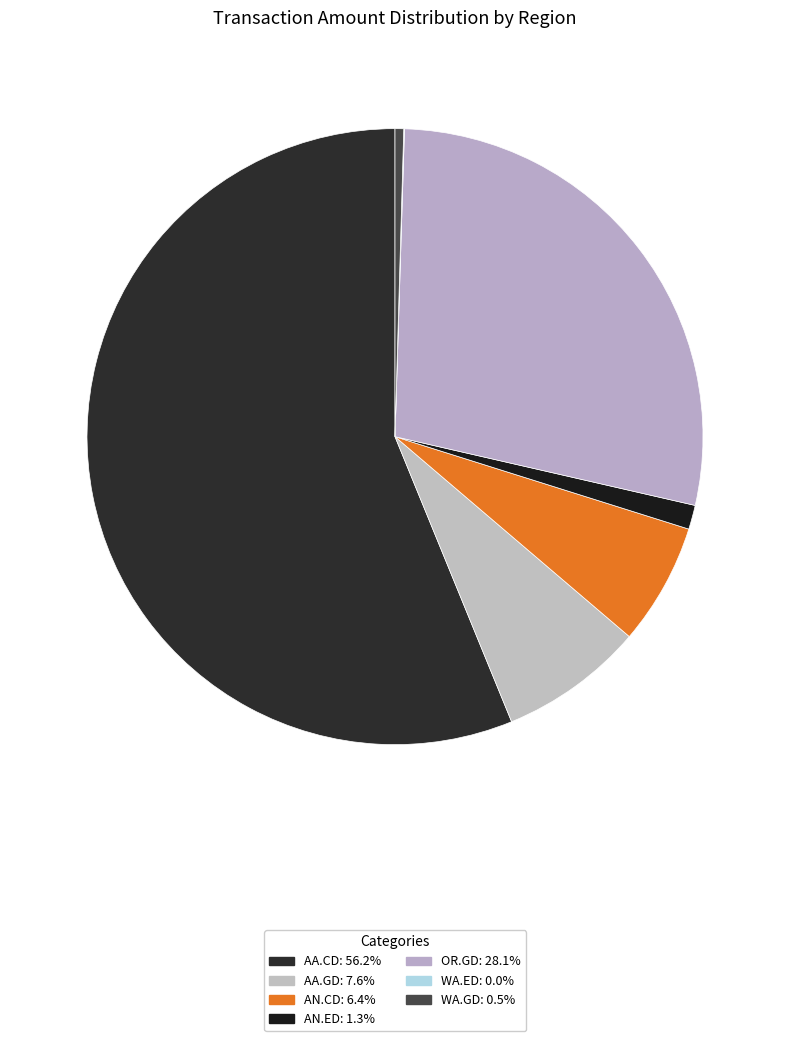

How many segments does this pie chart have?

7